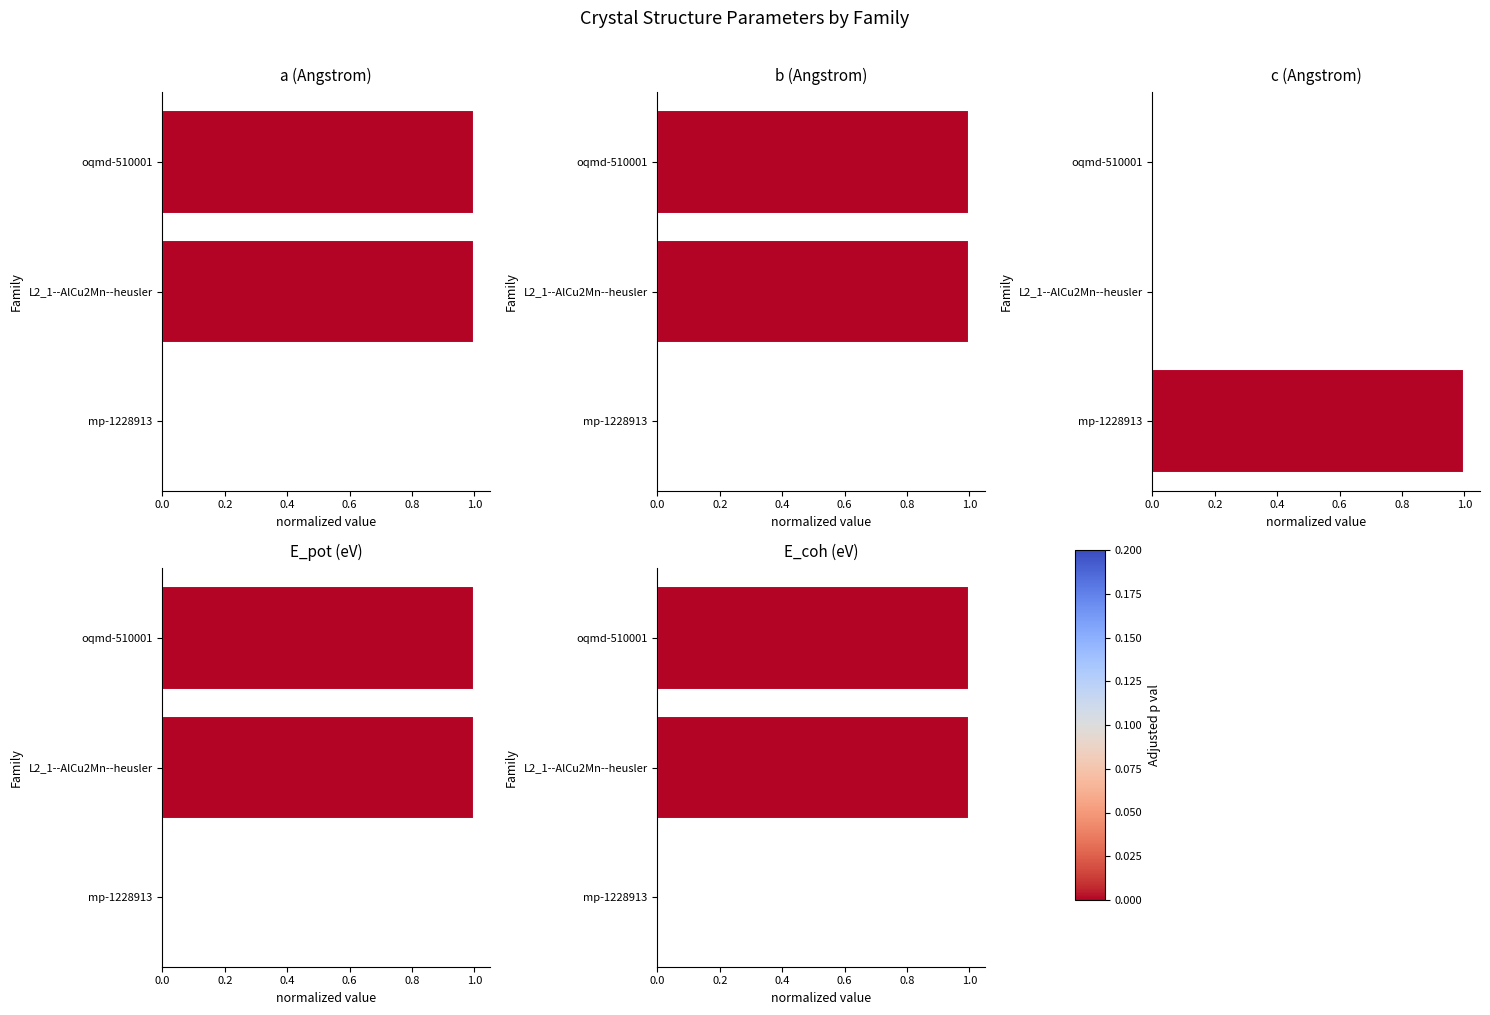

Rank the series by their maximum value, from highest to lowest.

a, b, c, E_pot, E_coh